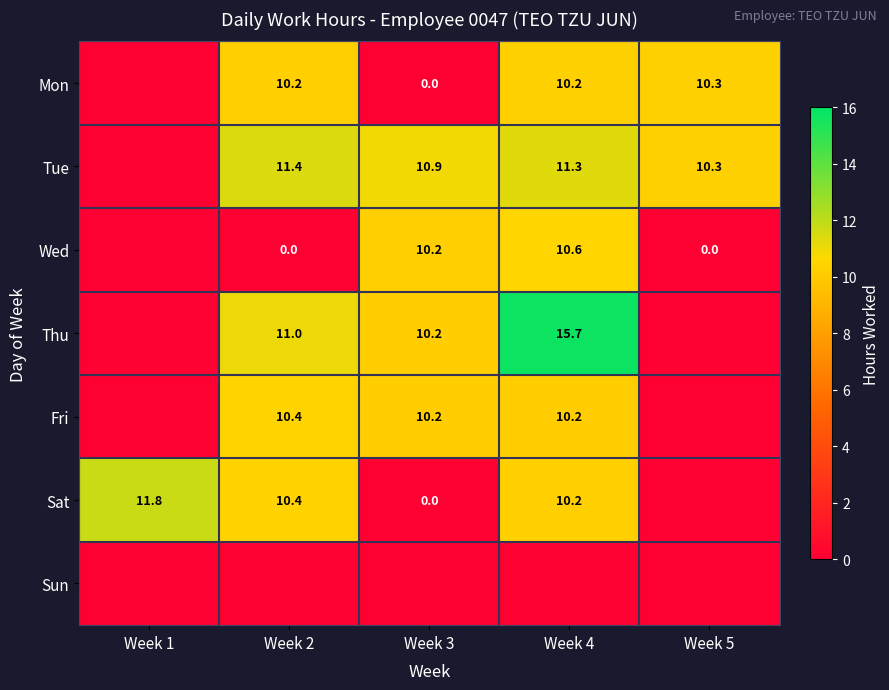

What is the sum of the Tue values at Week 5 and Week 2?

21.7